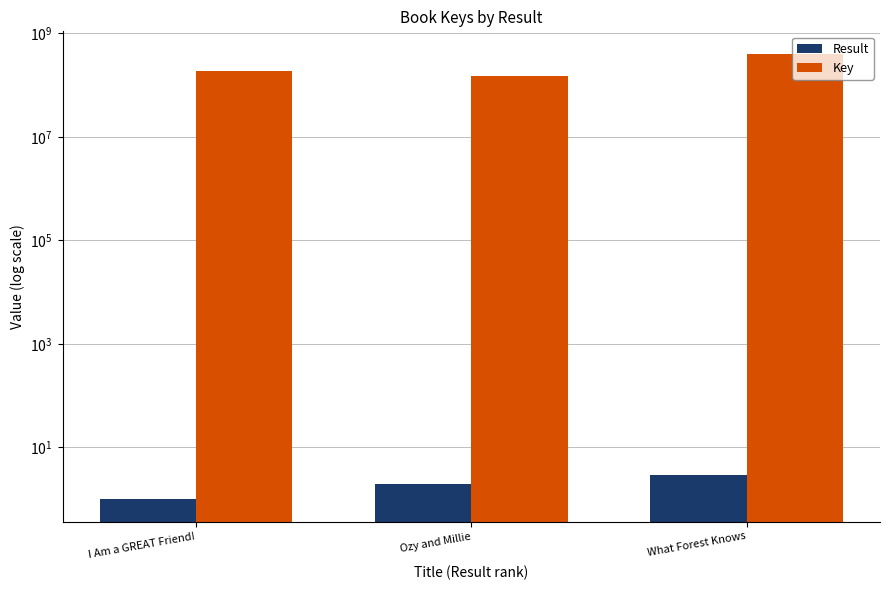

Rank the categories by Result value from highest to lowest.

What Forest Knows, Ozy and Millie, I Am a GREAT Friend!